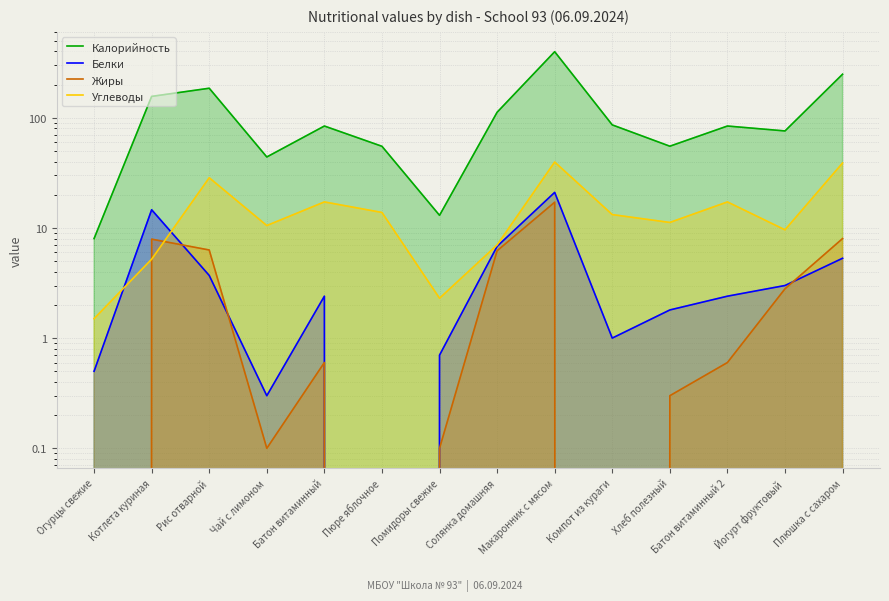

What is the spread (max minus min) of values at Макаронник с мясом?

379.9